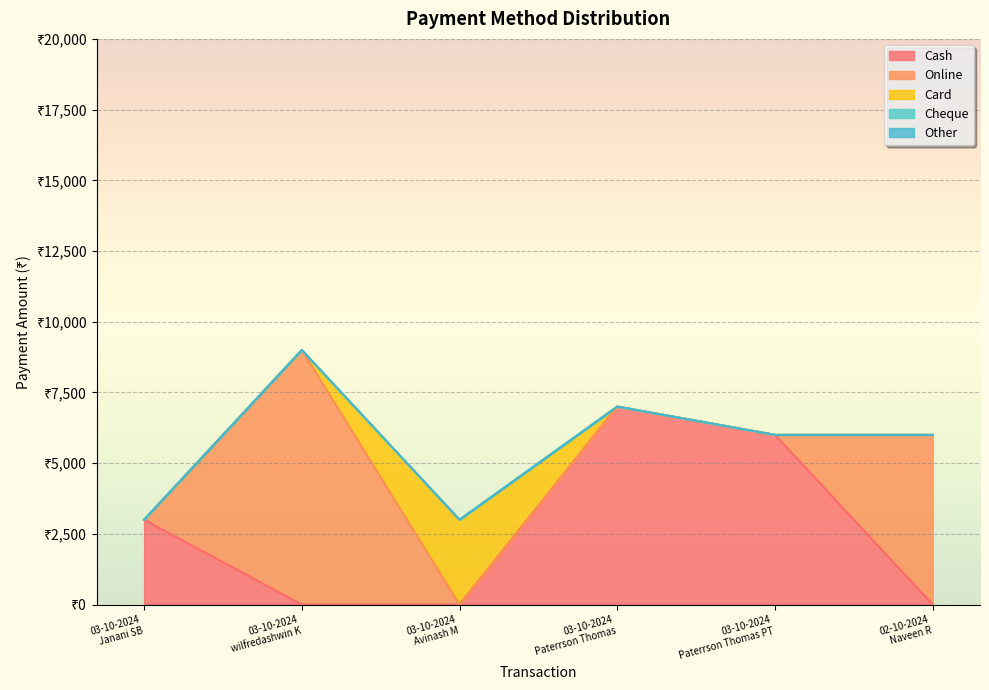

How many lines are shown in the chart?

5